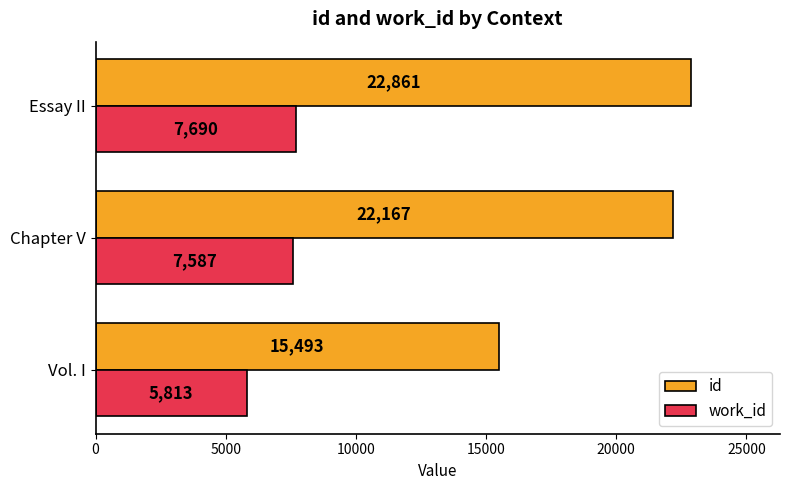

What is the spread (max minus min) of values at Vol. I?

9680